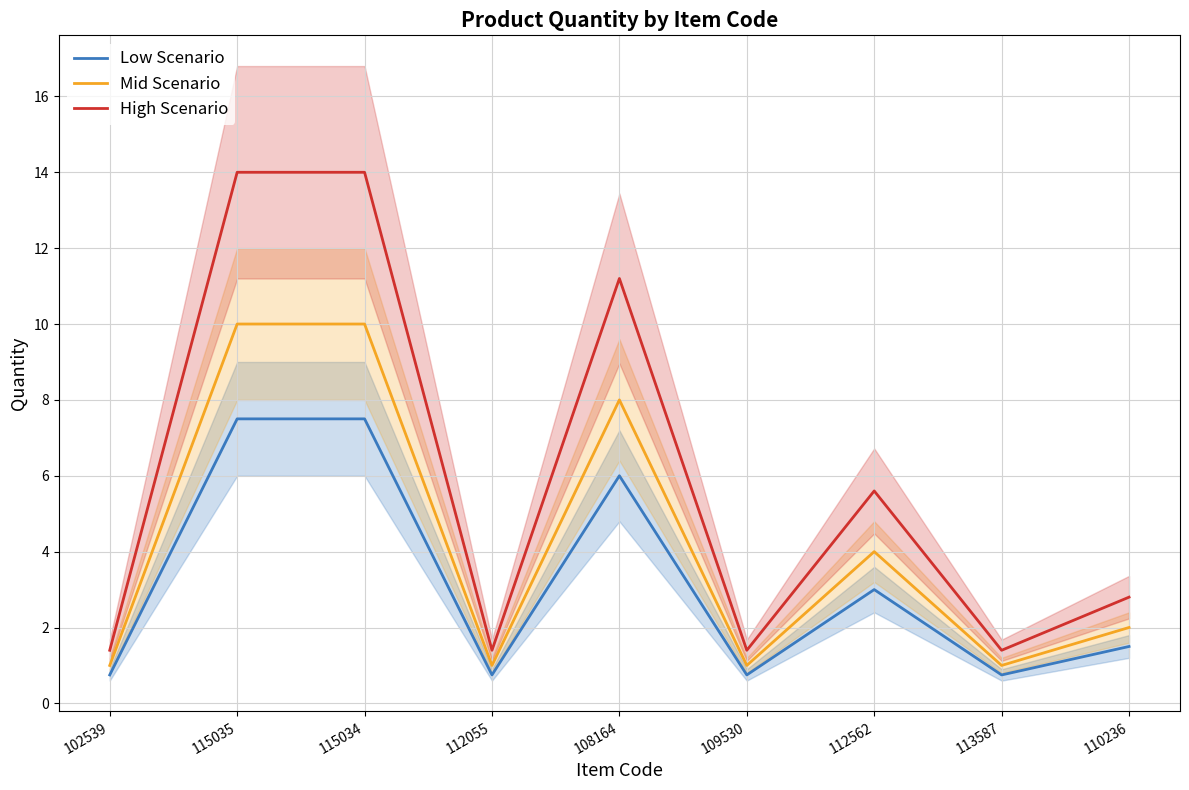

What is the lowest value of the High Scenario series?

1.4